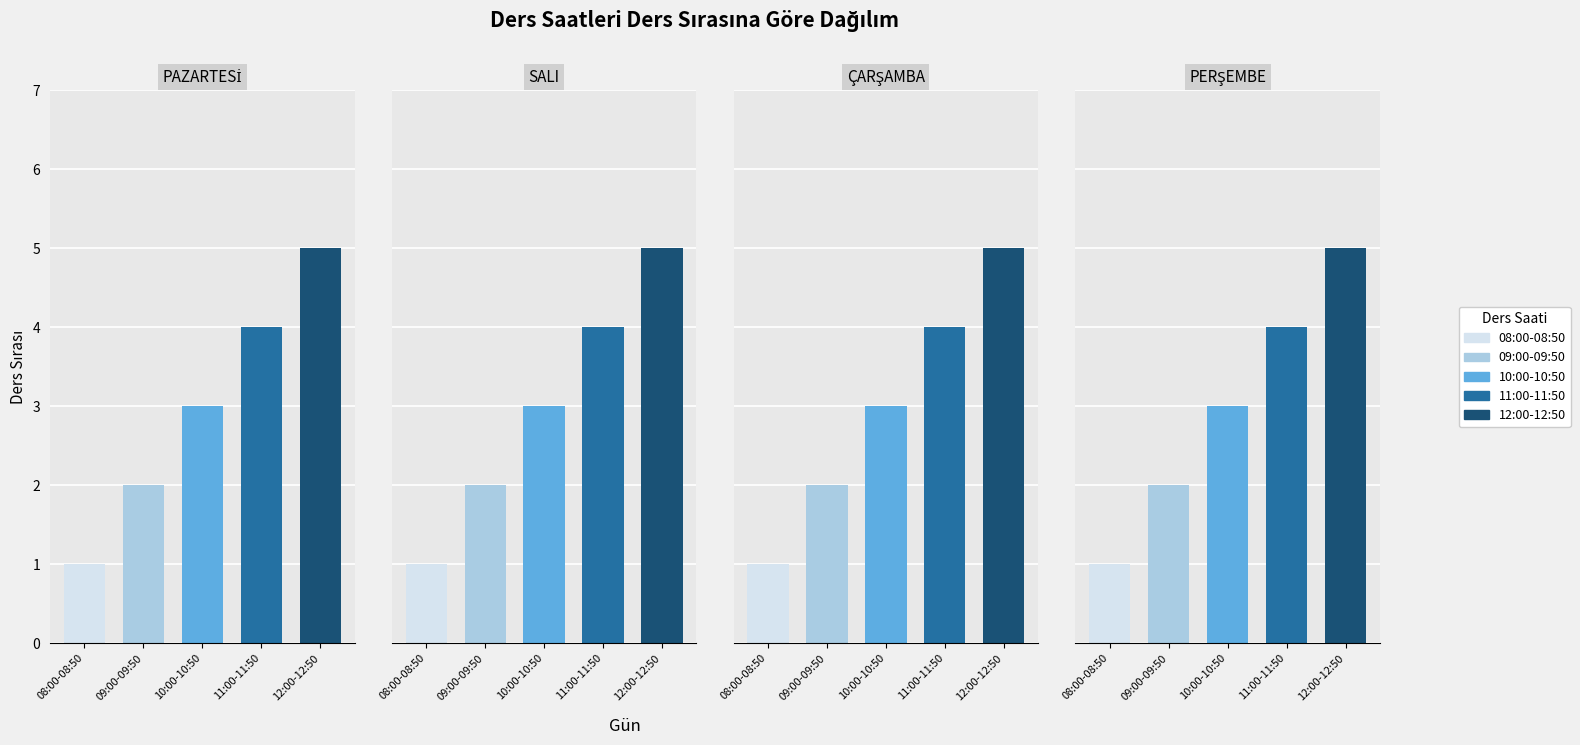

Read the 09:00-09:50 value at 10:00-10:50.

2